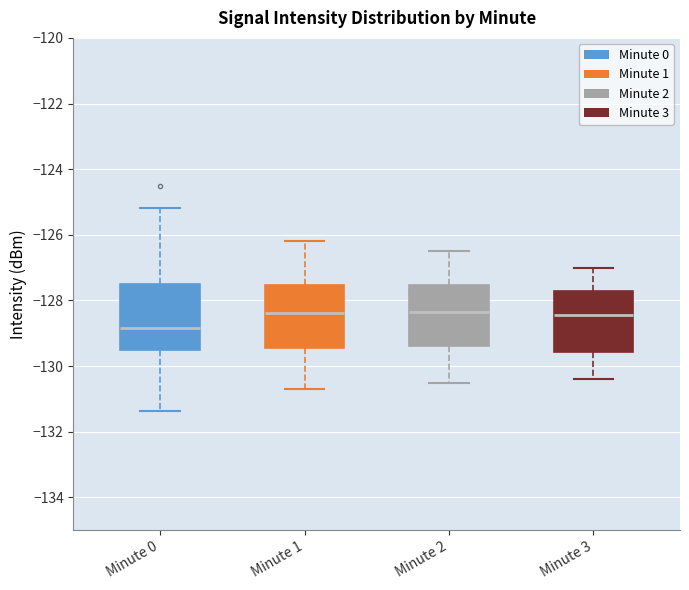

Reading left to right, transcribe this box plot: for each box, give where its median line is, the range the box spans, and where its two whiskers end, as read against the y-axis. The values are not printed on the chart, so give them approximately, as read against the axis.

Minute 0: median -128.8, box -129.6 to -127.6, whiskers -131.4 to -125.2
Minute 1: median -128.4, box -129.4 to -127.6, whiskers -130.6 to -126.2
Minute 2: median -128.4, box -129.4 to -127.6, whiskers -130.4 to -126.4
Minute 3: median -128.4, box -129.6 to -127.8, whiskers -130.4 to -127.0